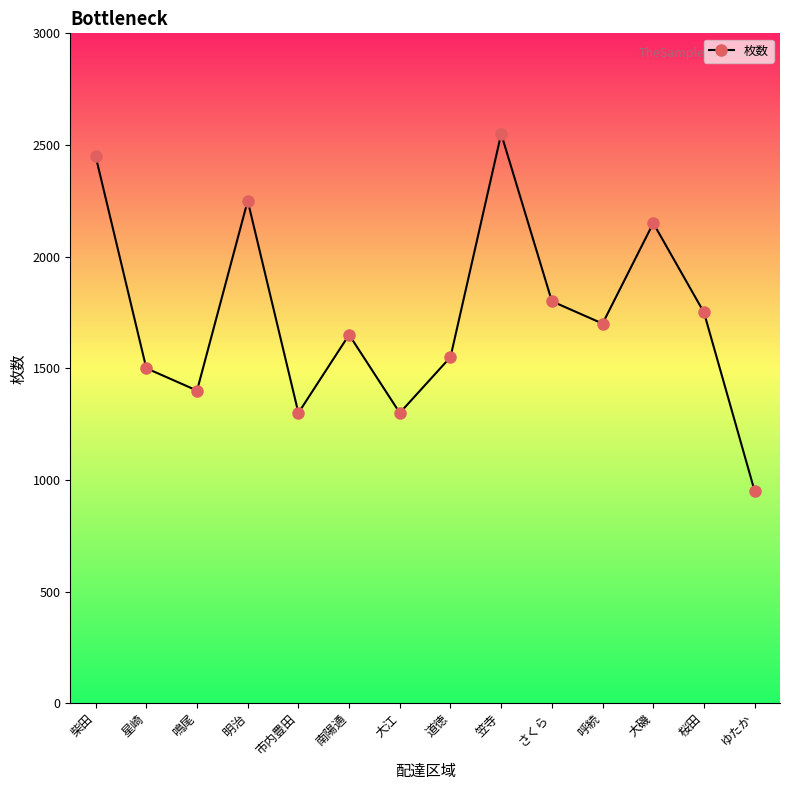

Where does the data first go above 1700?

柴田